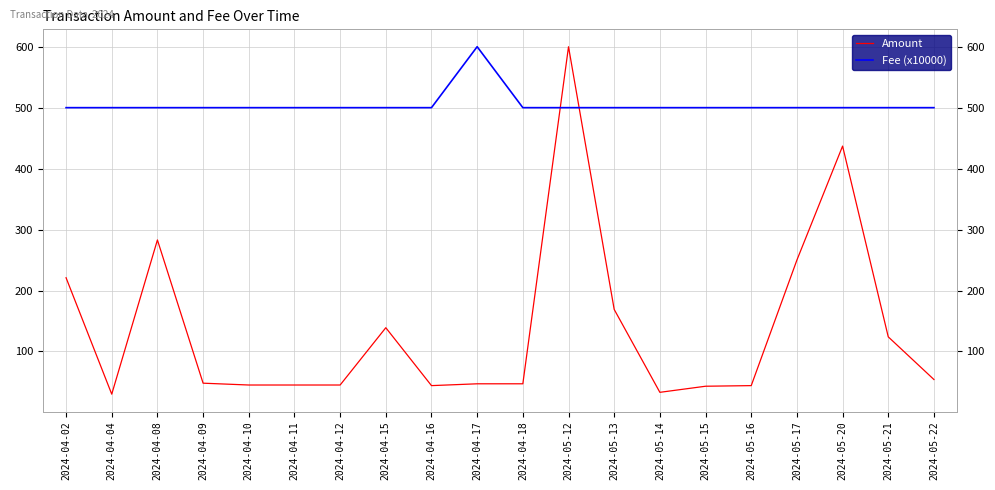

How many lines are shown in the chart?

2